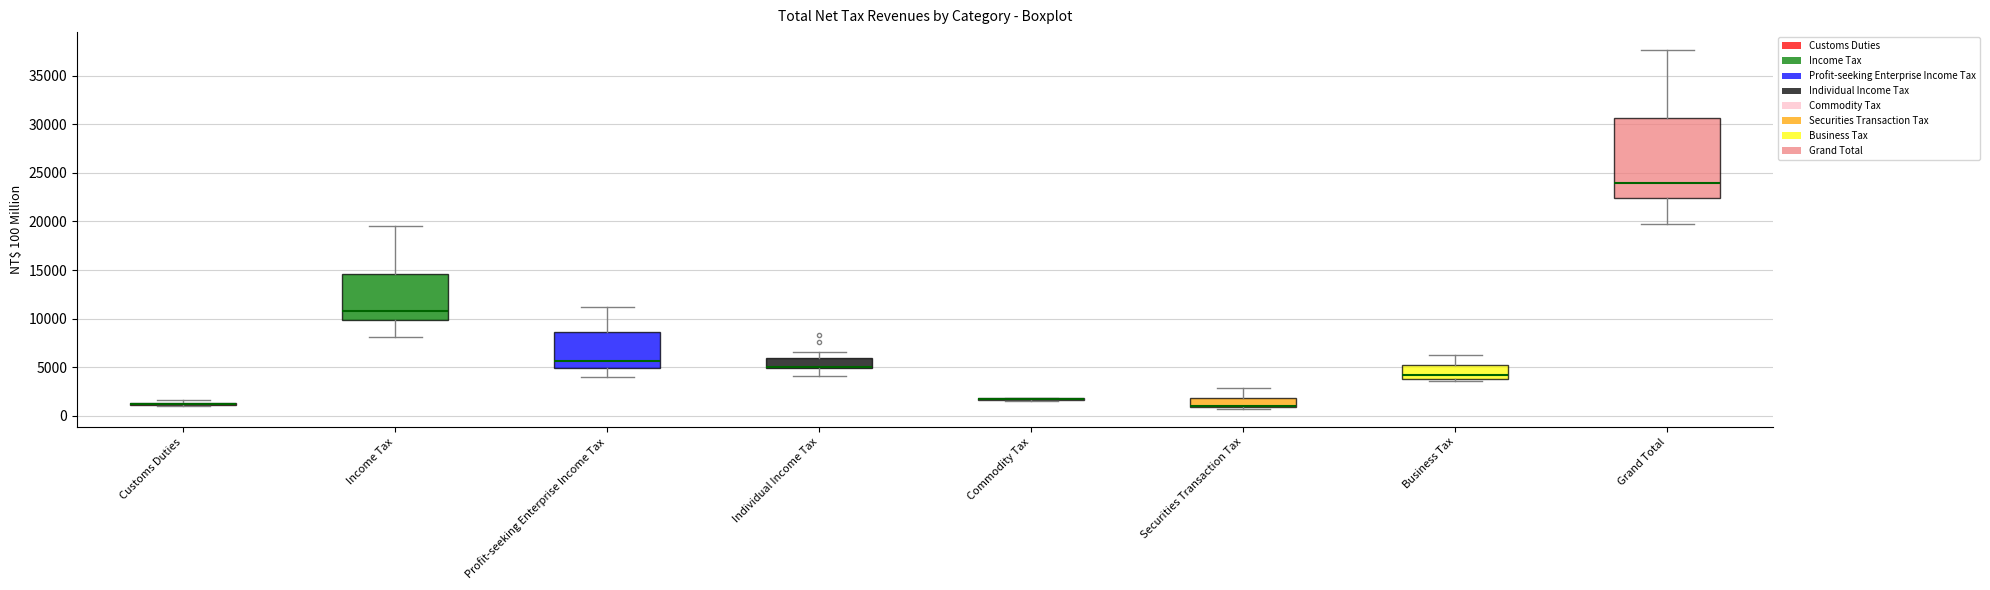

Which box is the tallest, from its lower edge to its upper edge?

Grand Total